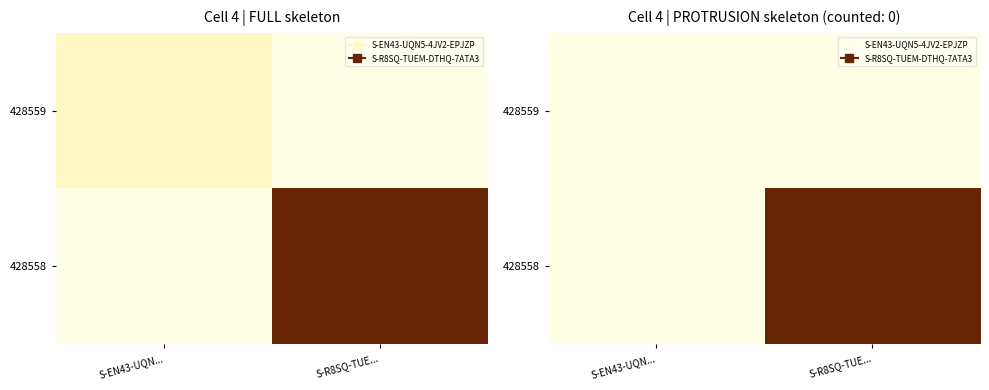

At which category does the chart reach its minimum across all series?

S-EN43-UQN...